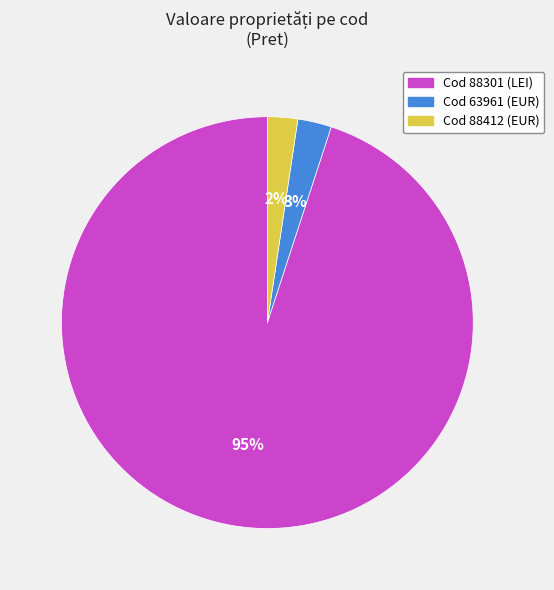

How many slices are in this pie chart?

3